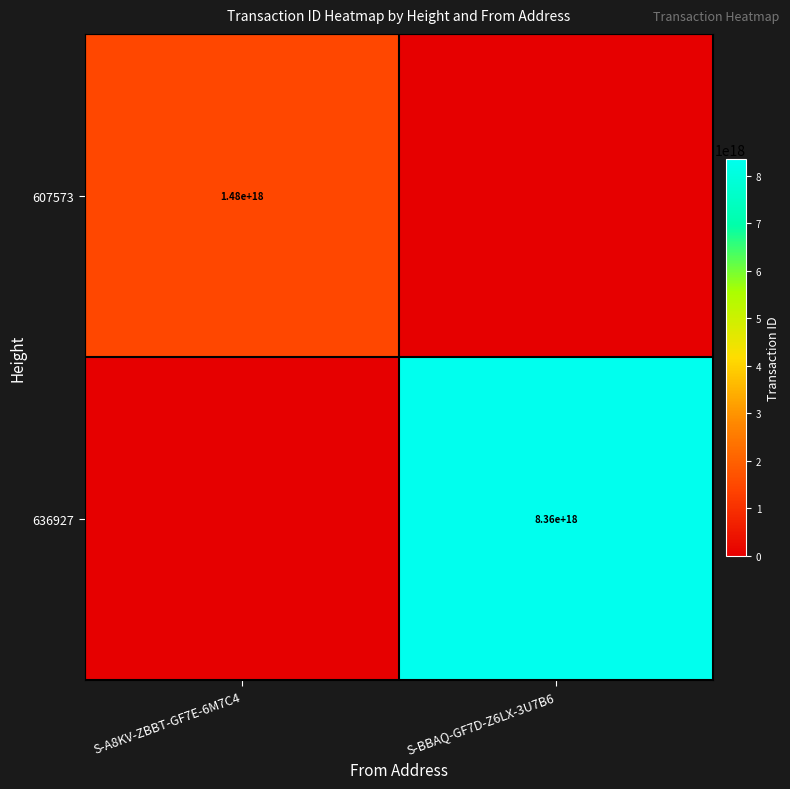

At which category is the sum across all series the highest?

S-BBAQ-GF7D-Z6LX-3U7B6